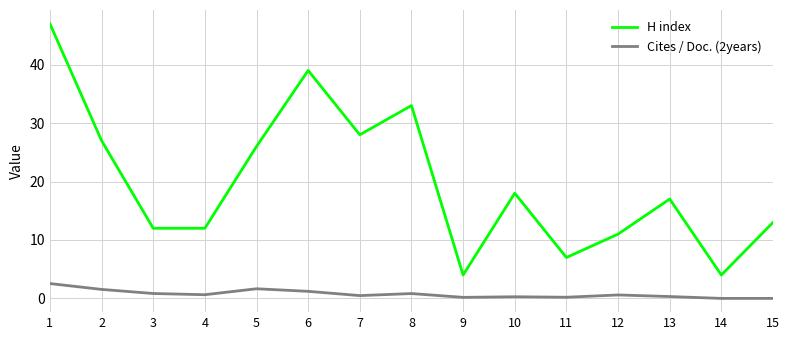

What is the highest value of the H index series?

47.0